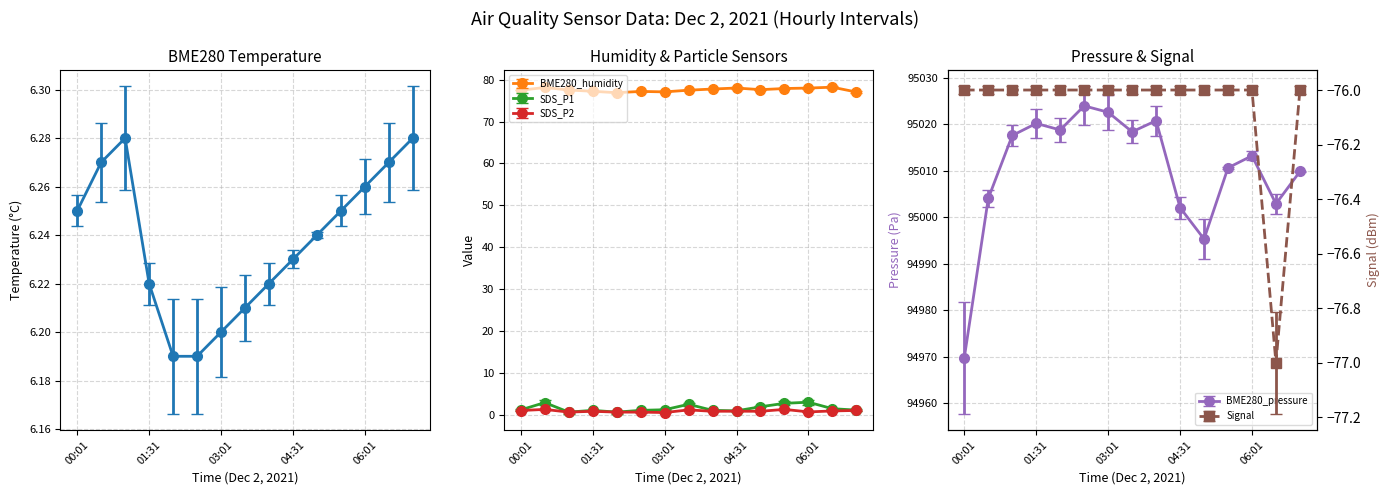

The BME280_humidity series shows 130.7 at 04:31. True or false?

False